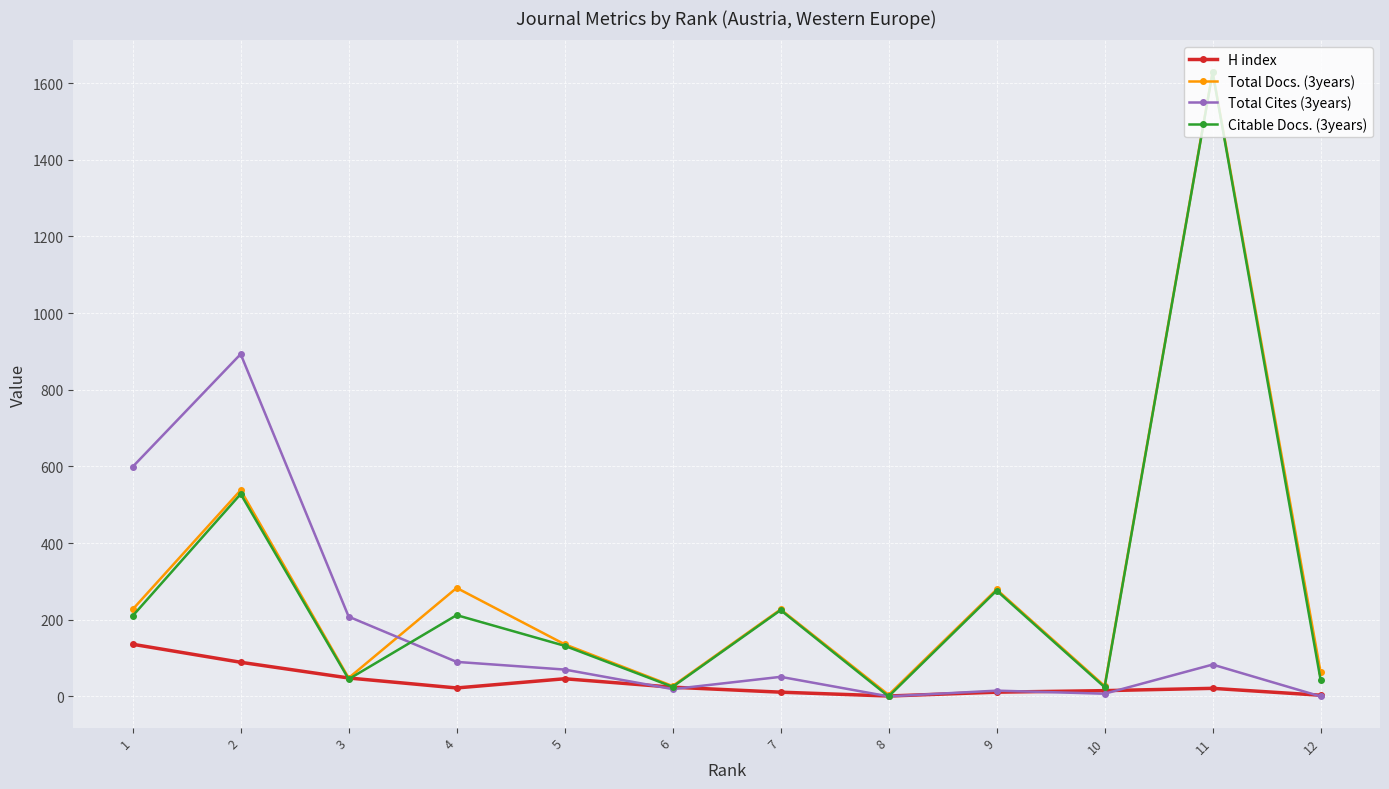

The value of Total Docs. (3years) at 3 is 48. True or false?

True